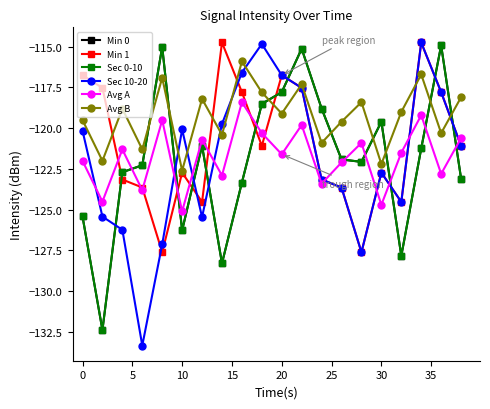

How many interior local peaks does the Avg B series have?

7